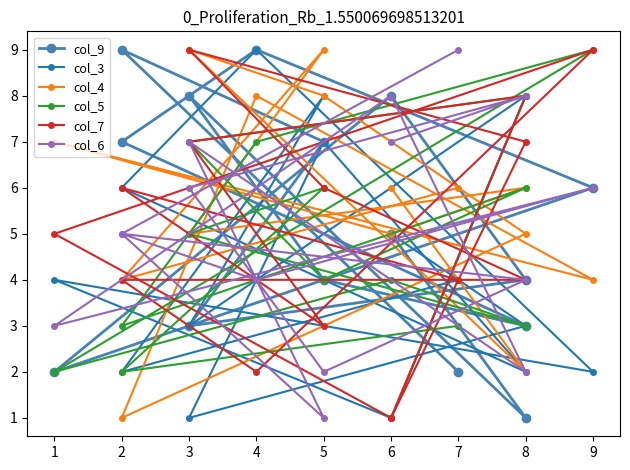

How many intersections are there between col_5 and col_3?

10